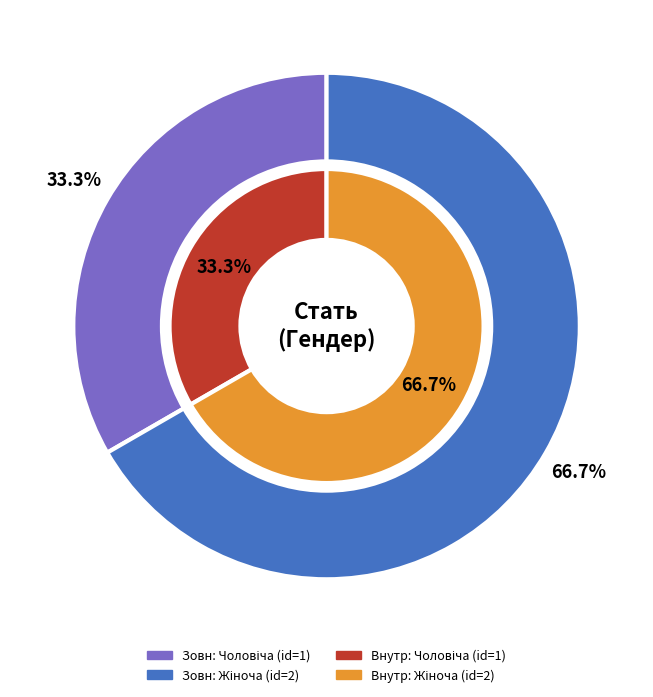

How many segments does this pie chart have?

2